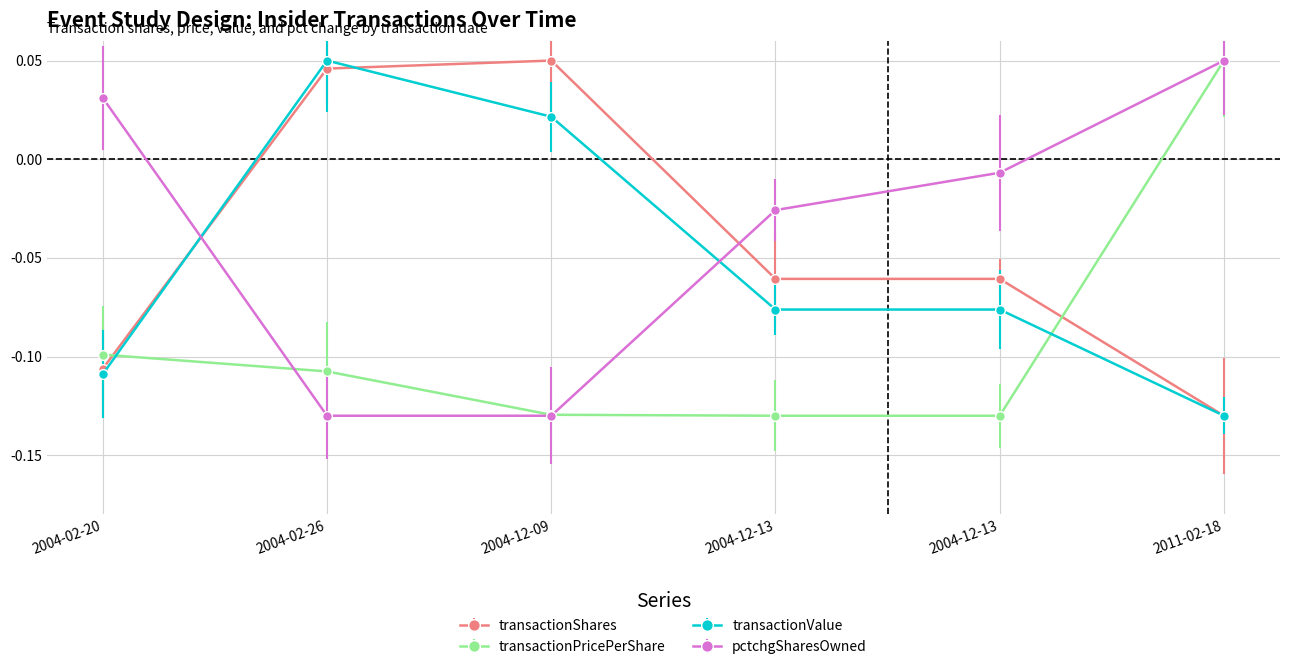

Does the chart have visible grid lines?

Yes